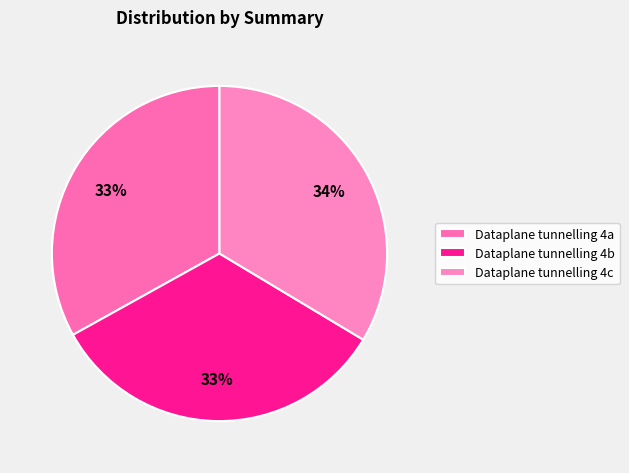

Is there any slice that represents more than half of the pie?

No